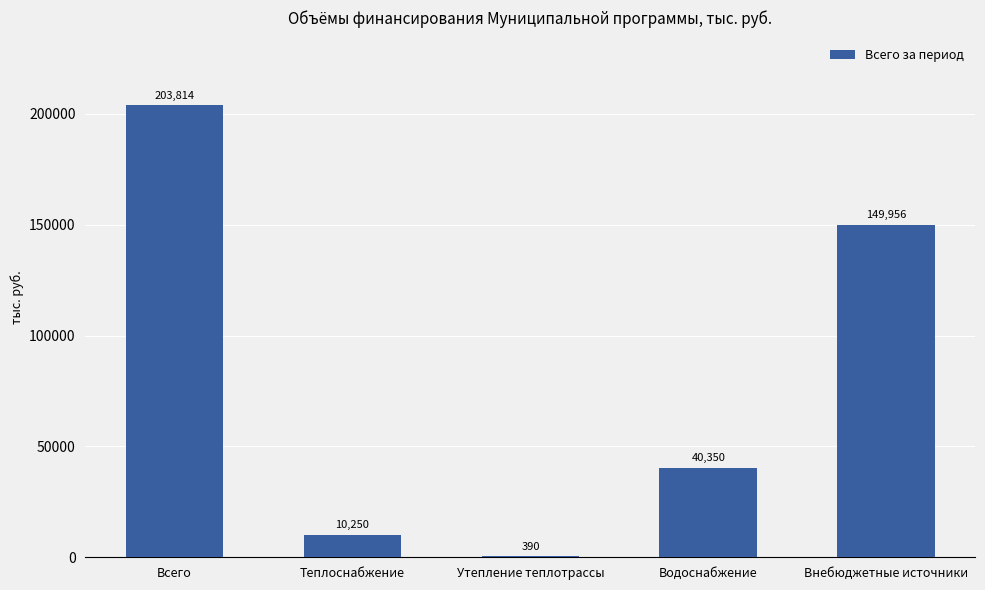

What is the sum of all values?

404760.2